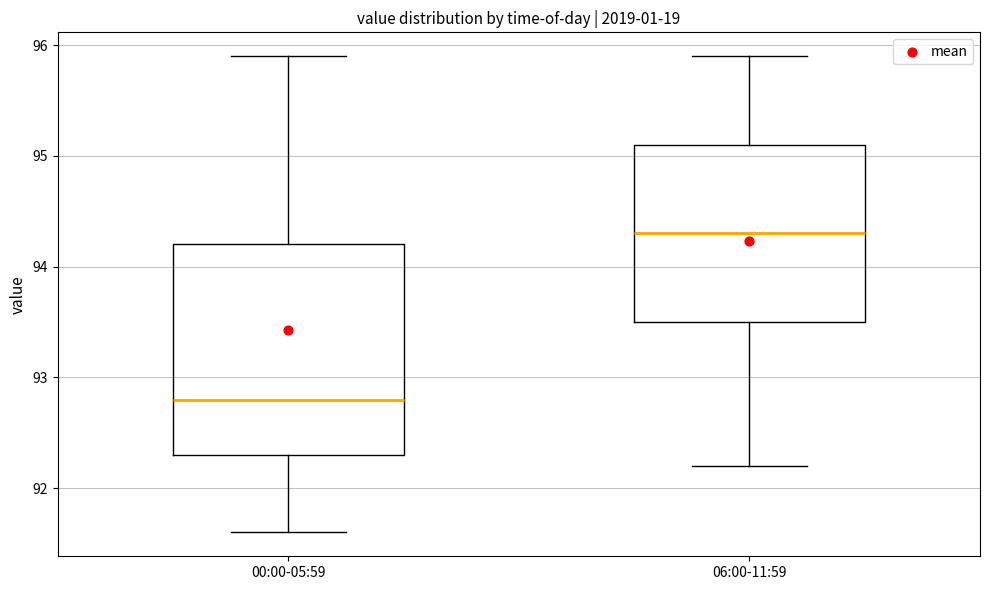

Where does the median line of the box for 06:00-11:59 sit on the y-axis? The values are not printed on the chart, so give them approximately, as read against the axis.

94.3